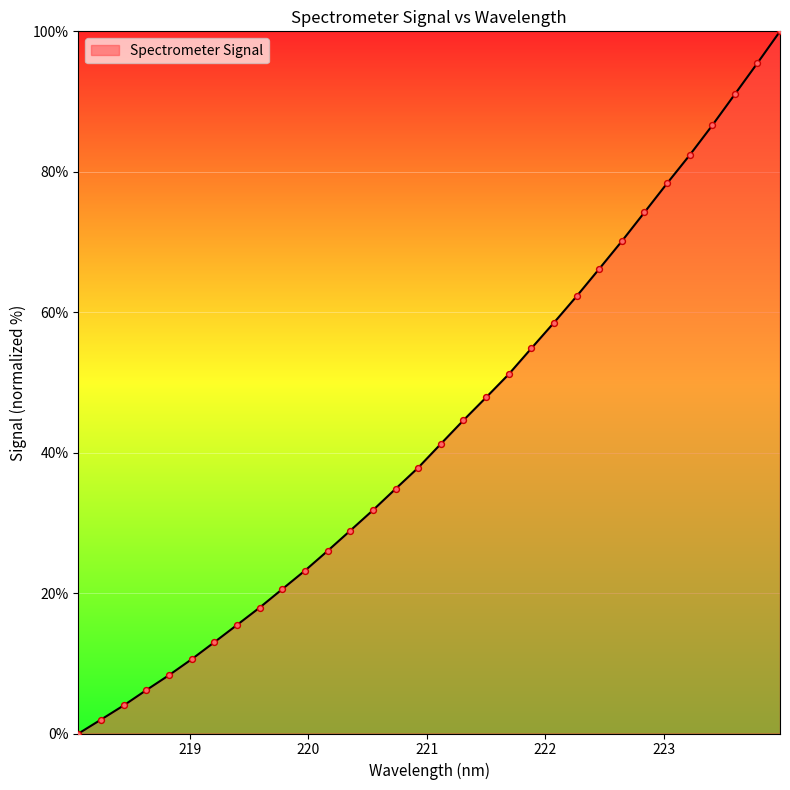

What is the difference between the maximum and minimum values?

100.0